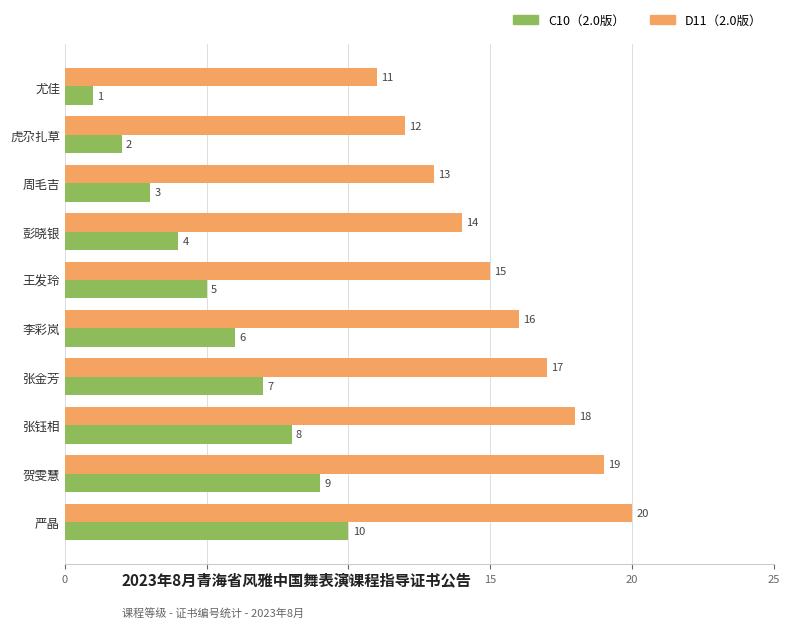

List the series in order of their overall mean, highest first.

D11（2.0版）, C10（2.0版）